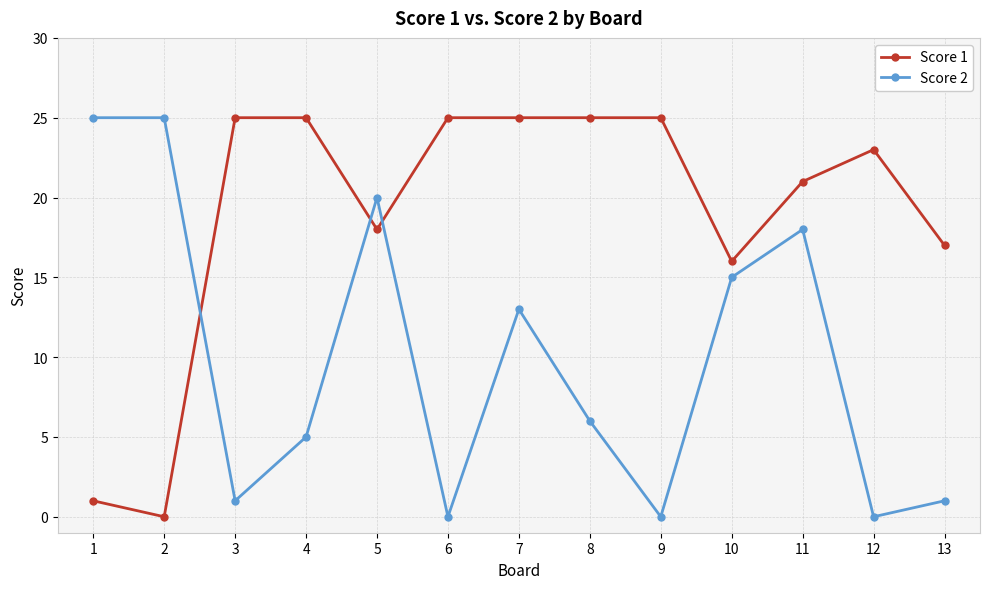

Between 7 and 10, which series saw the biggest shift?

Score 1